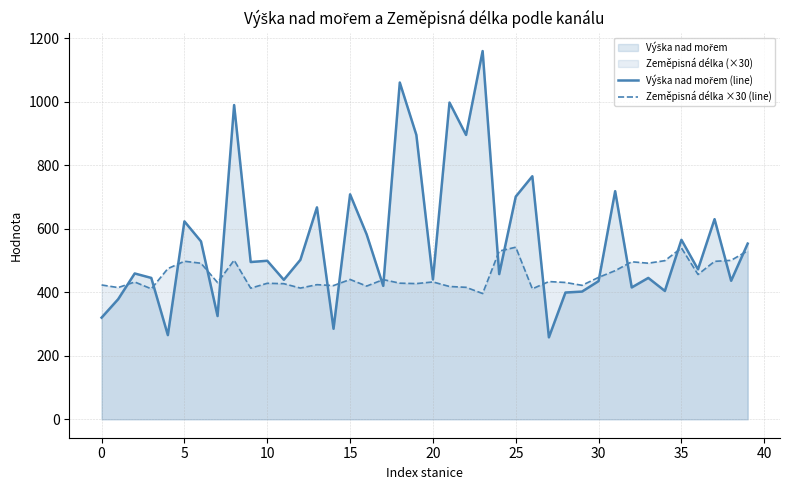

Which series has the largest range (max minus min)?

Výška nad mořem (line)